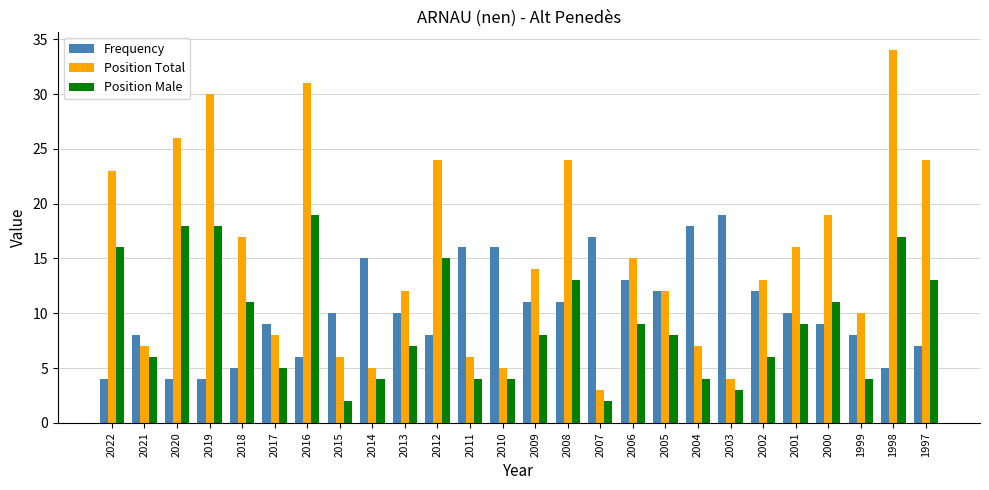

What is the difference between the maximum and minimum values in the Position Male series?

17